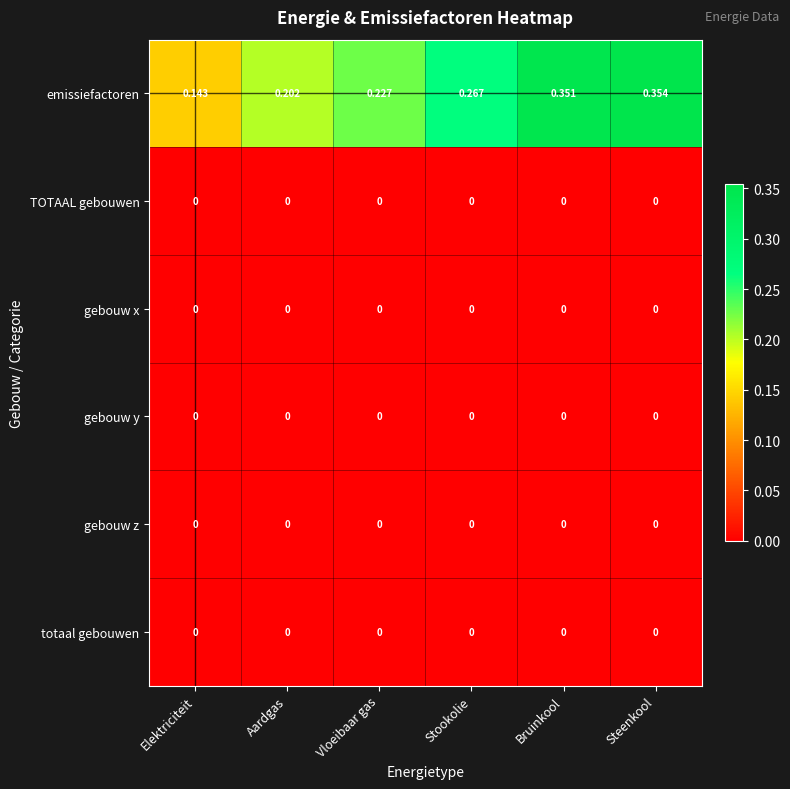

Which series has the widest spread of values?

emissiefactoren